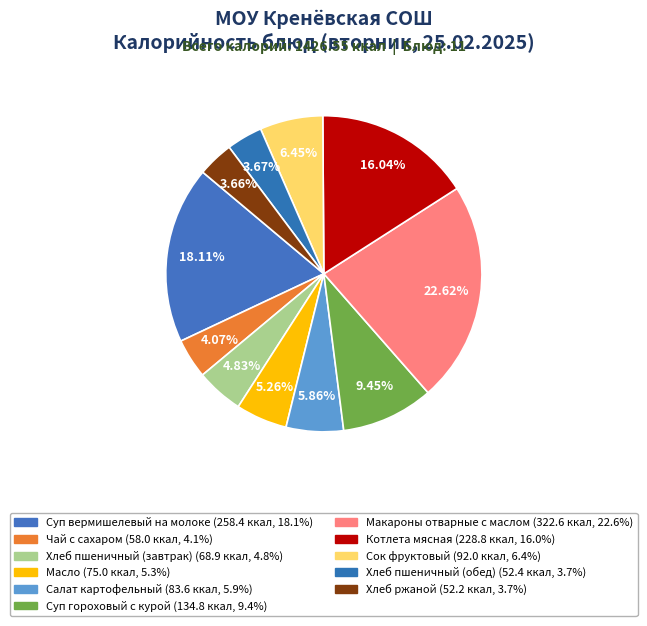

Between Масло and Чай с сахаром, which is larger?

Масло